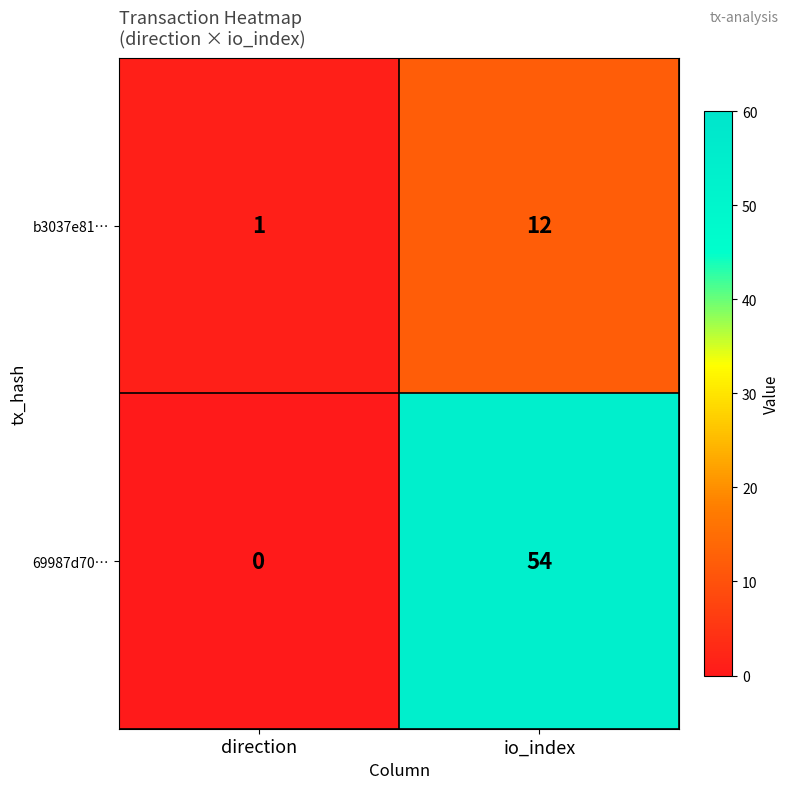

Rank the series by their maximum value, from highest to lowest.

69987d70…, b3037e81…